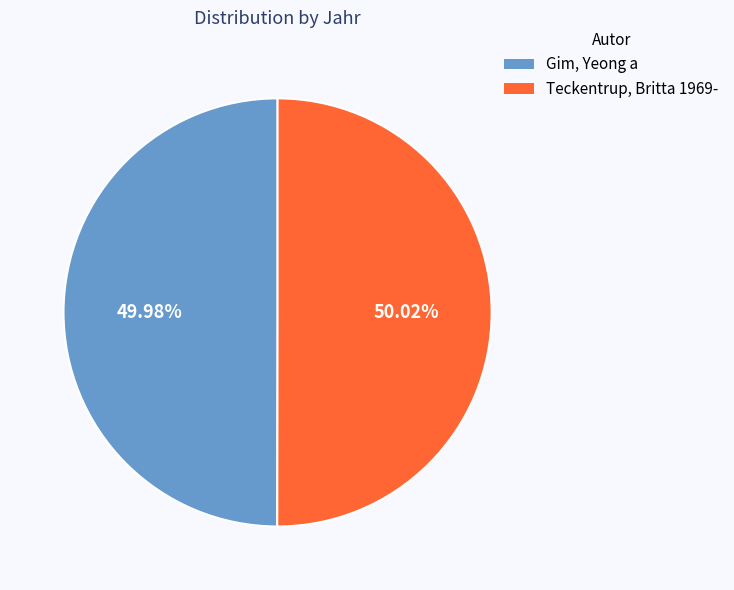

What is the ratio of the value at Gim, Yeong a to the value at Teckentrup, Britta 1969-?

1.0